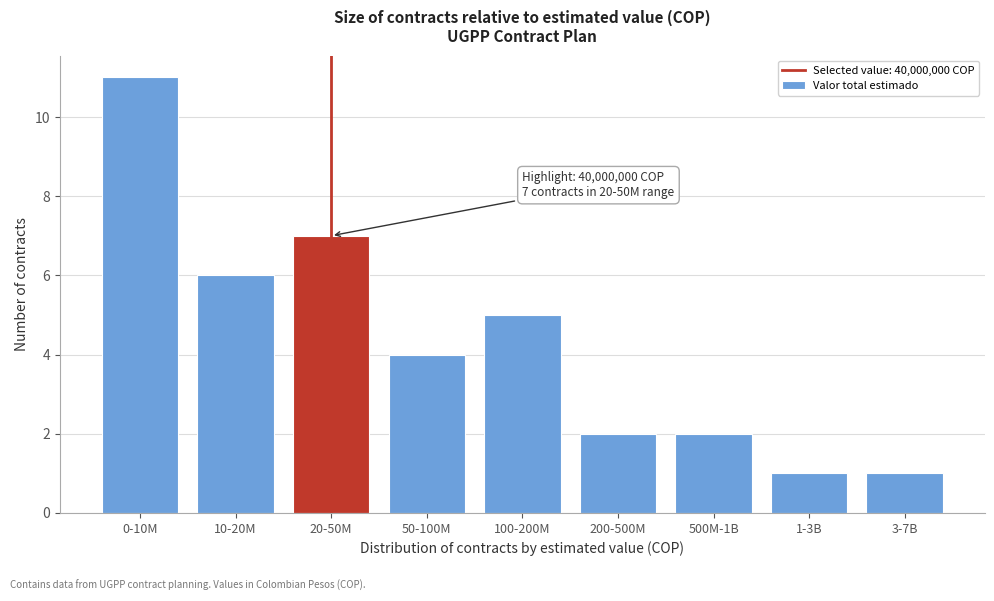

Reading left to right, what are all the values shown in this chart?

11	6	7	4	5	2	2	1	1